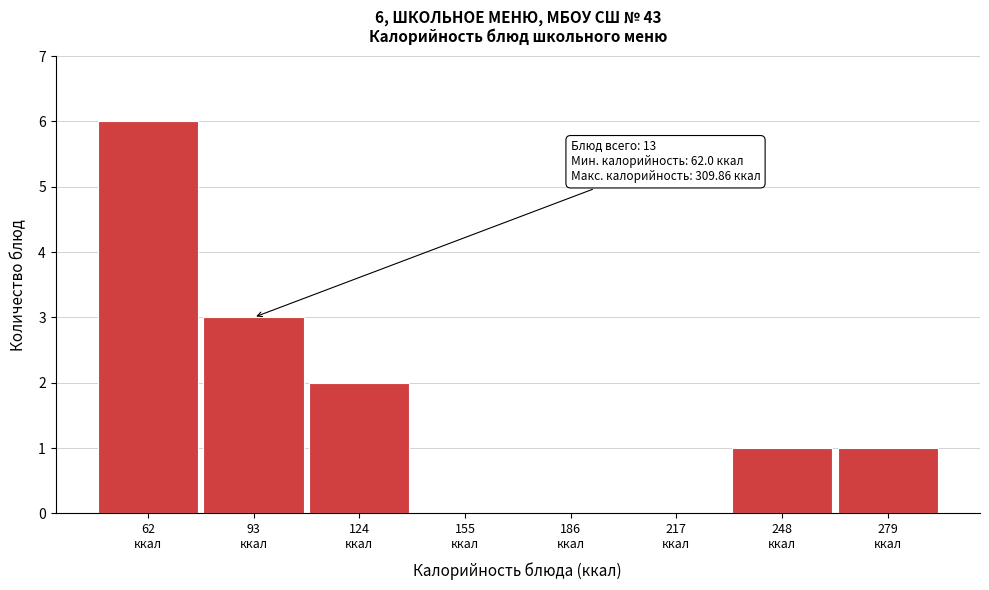

What is the maximum value shown in the chart?

6